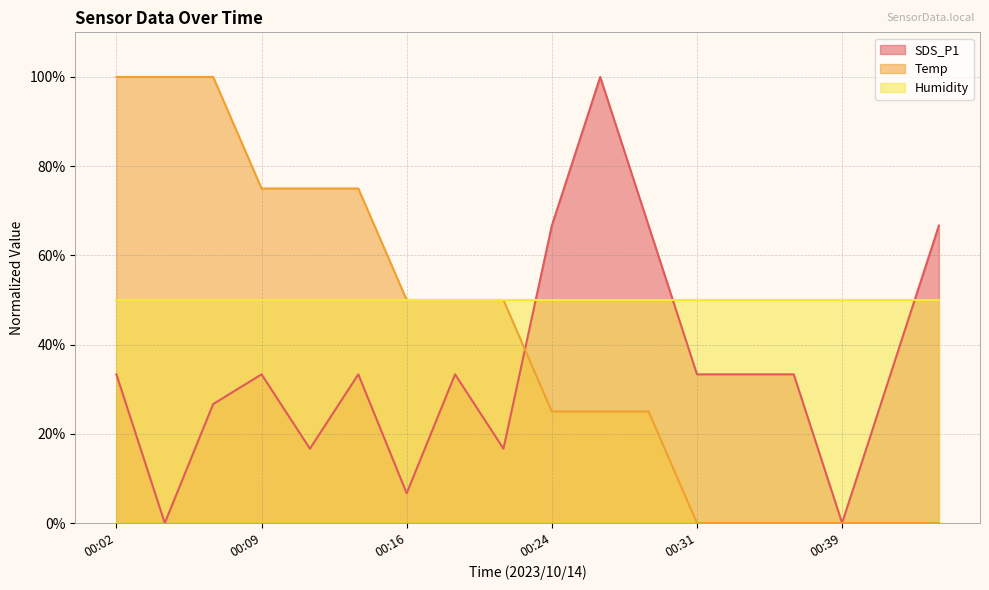

What value does the SDS_P1 series have at 00:07?

26.7